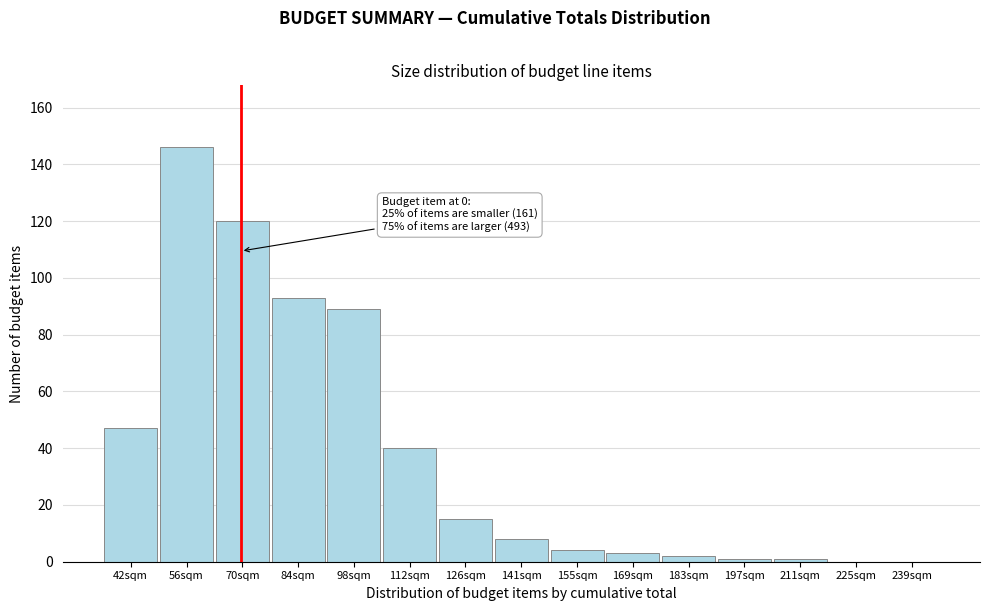

Reading left to right, transcribe all the data shown in this chart.

42sqm=47	56sqm=146	70sqm=120	84sqm=93	98sqm=89	112sqm=40	126sqm=15	141sqm=8	155sqm=4	169sqm=3	183sqm=2	197sqm=1	211sqm=1	225sqm=0	239sqm=0